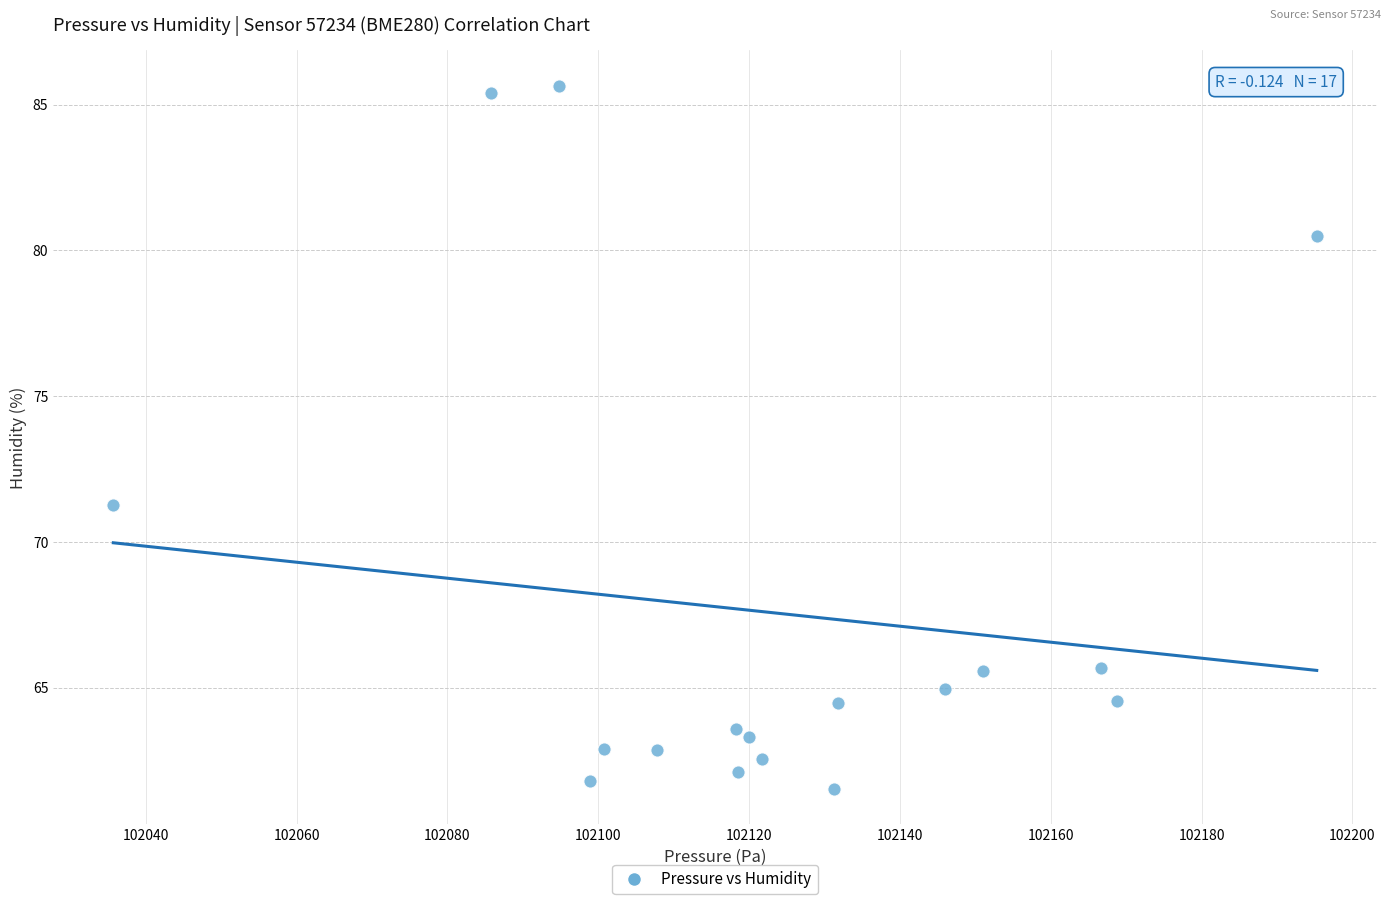

What Y value in the scatter plot is closest to 73?

71.3